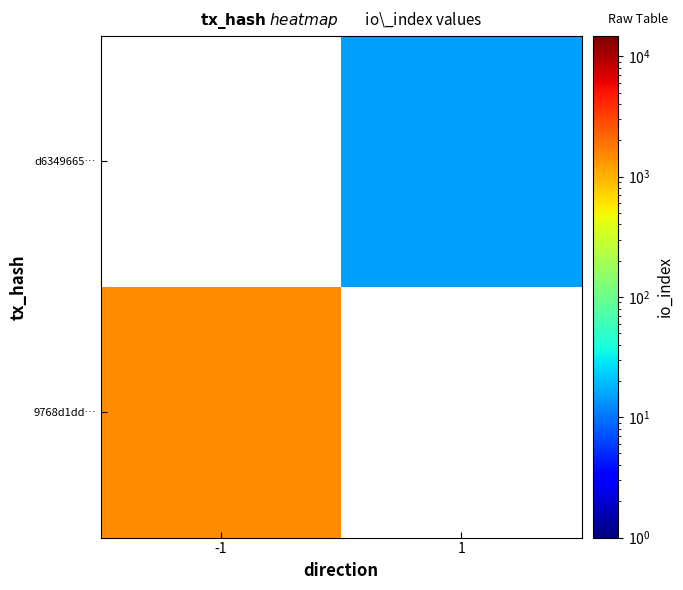

Is the value of 9768d1dd… at -1 greater than the value of d6349665… at 1?

Yes